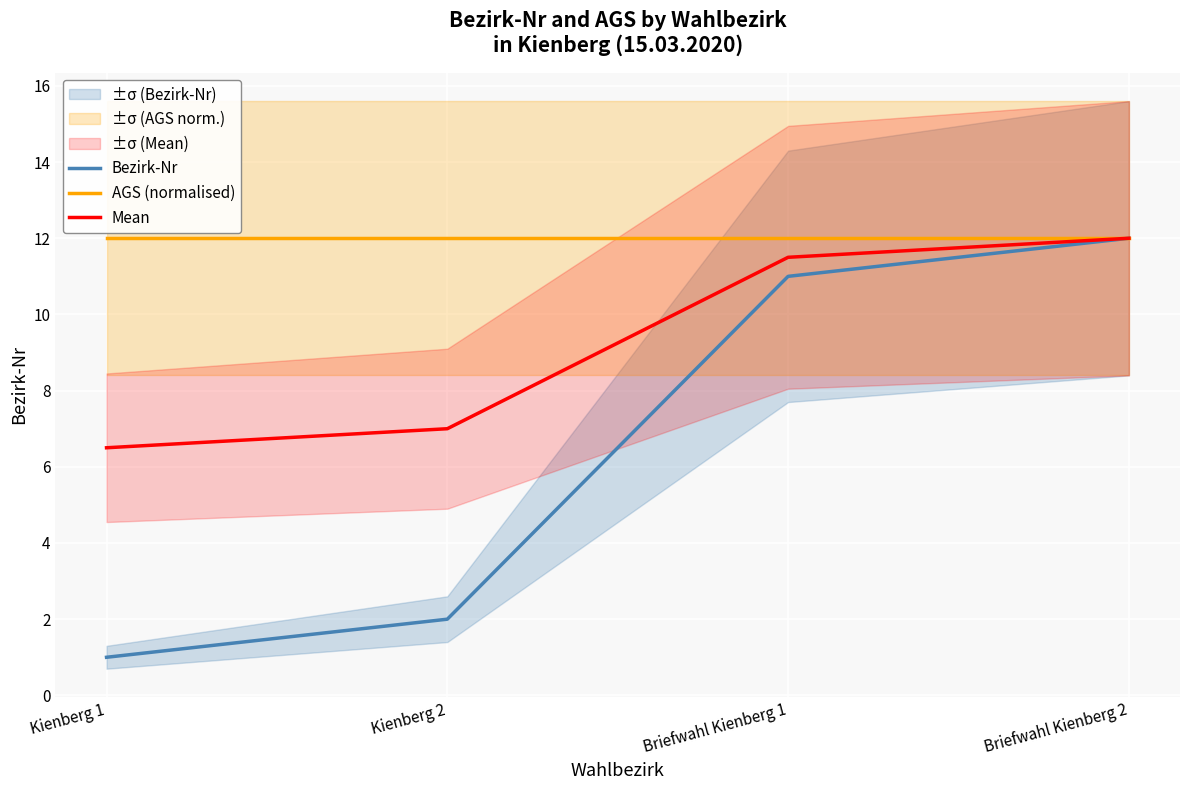

What is the spread (max minus min) of values at Kienberg 1?

11.0